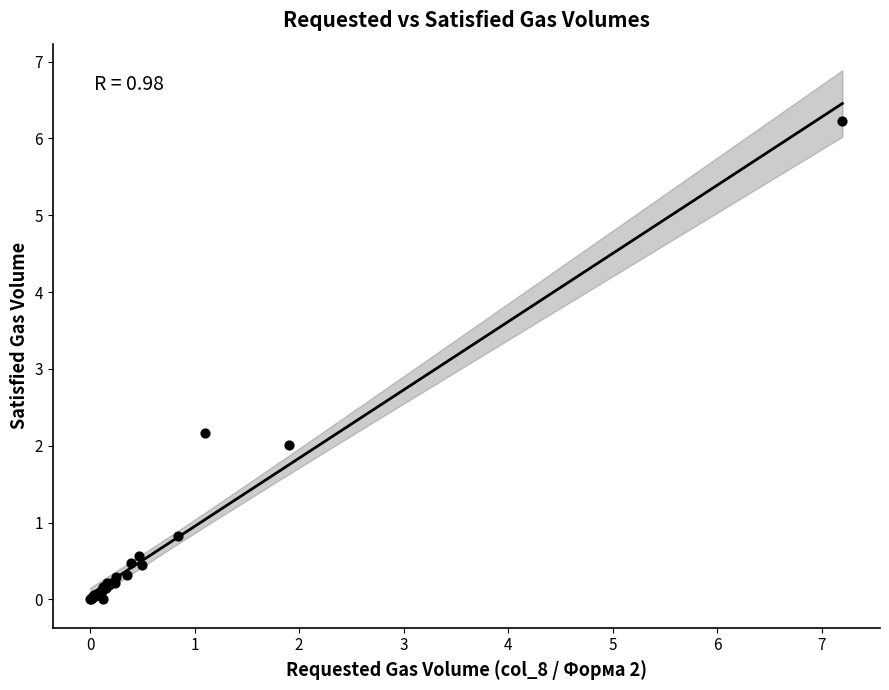

What Y value in the scatter plot is closest to 3?

2.2